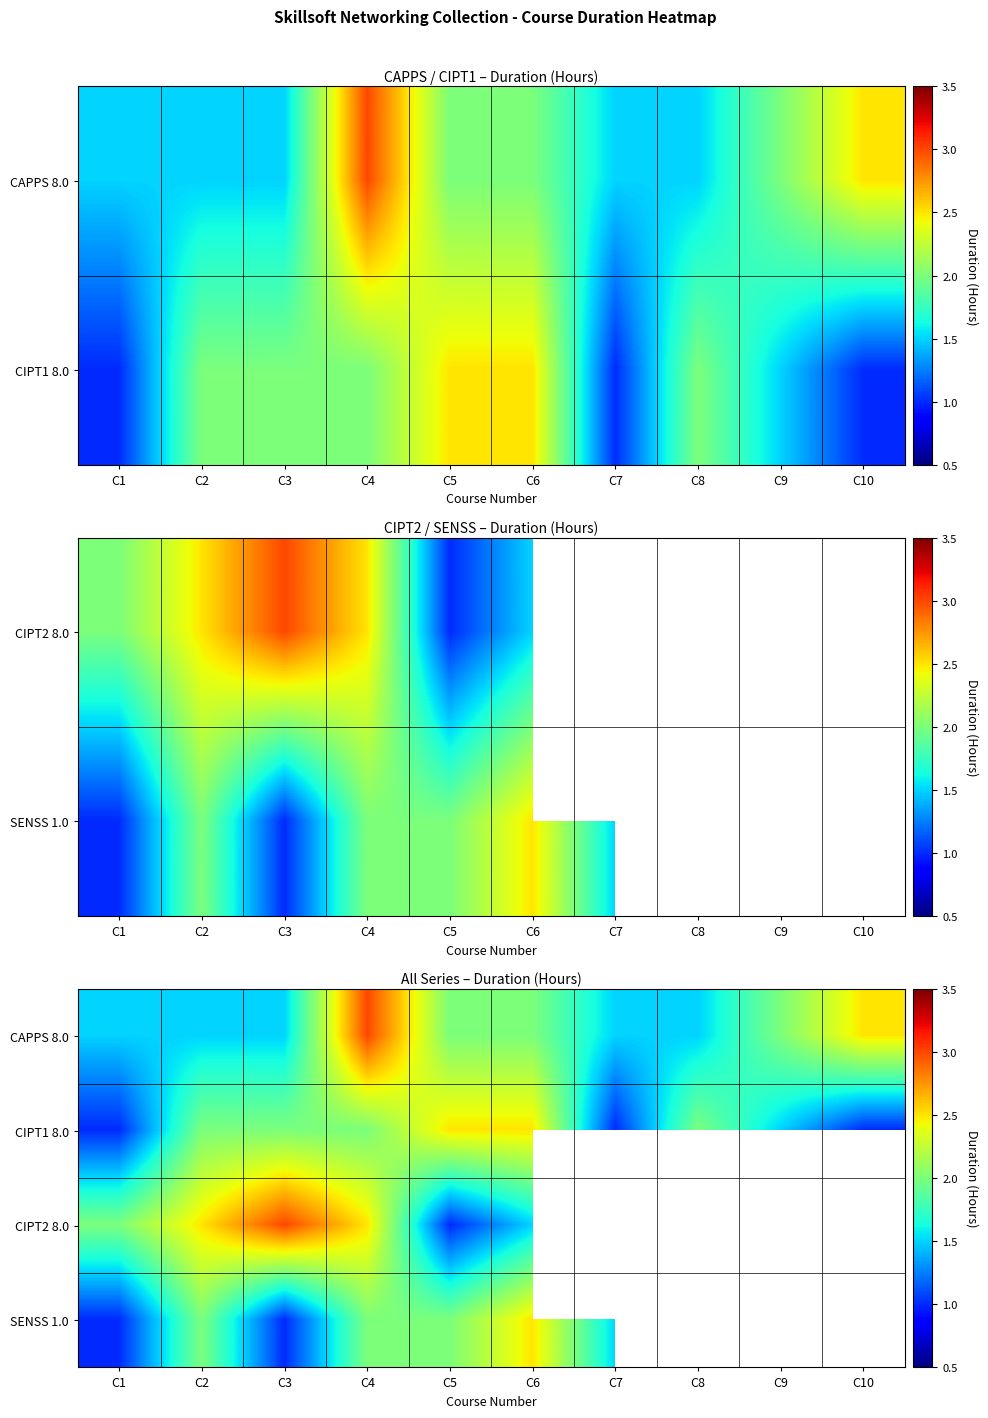

Which series has the largest total across all categories?

CAPPS 8.0